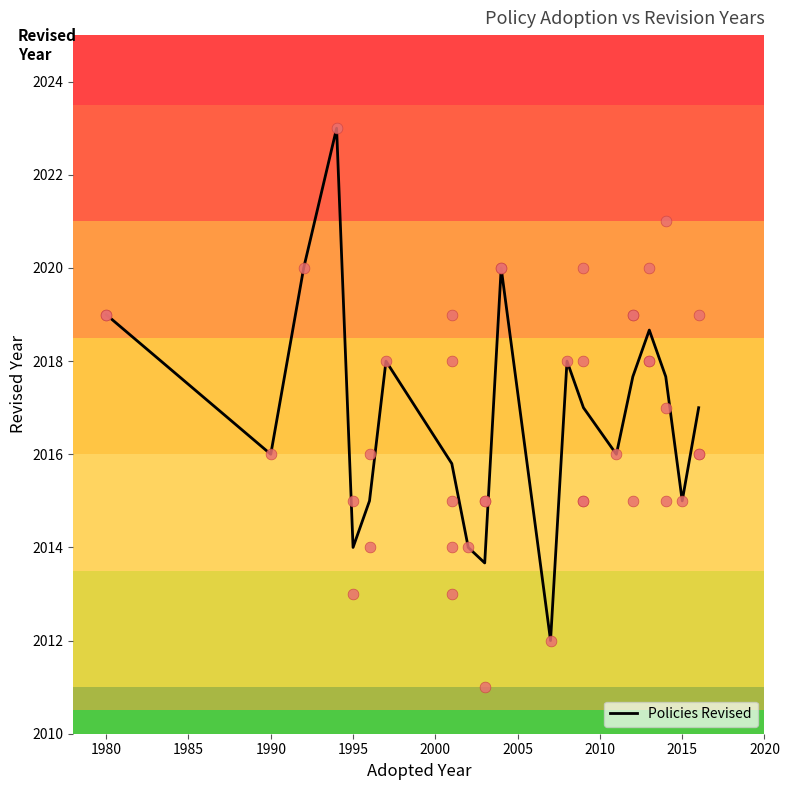

Is it true that Policies Revised equals 2016.0 at 1990?

True